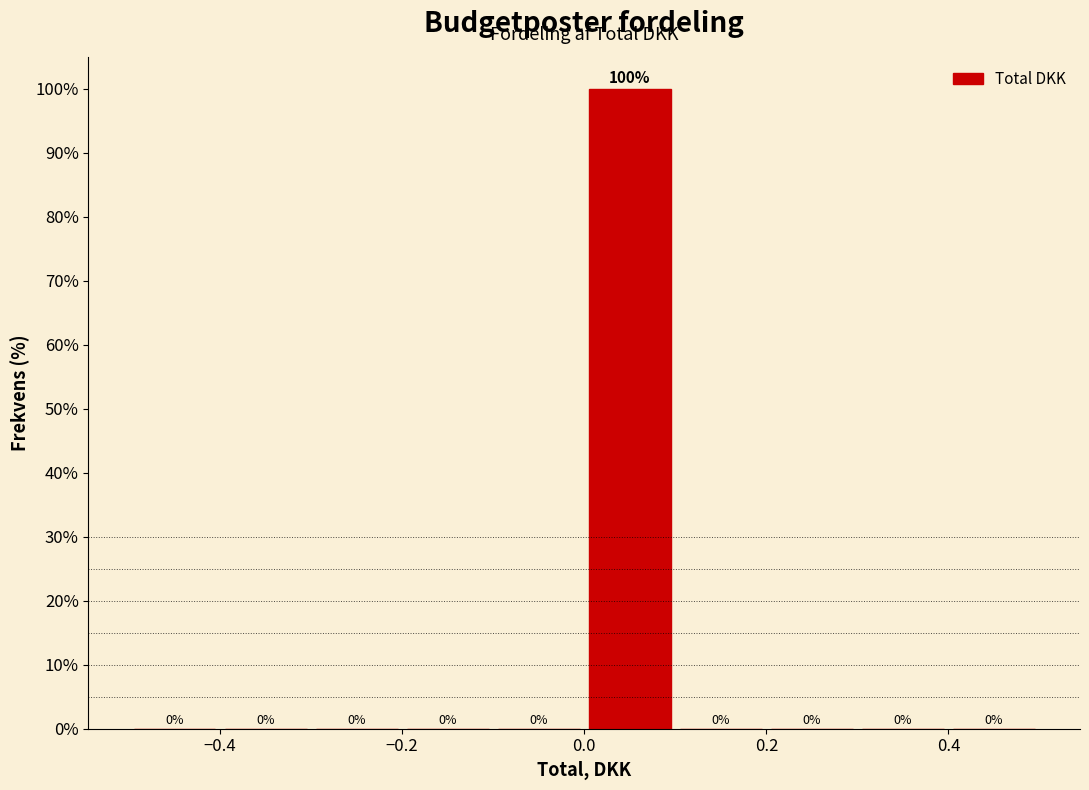

What is the height of the bar covering 0.0 to 0.1 on the x-axis?

100